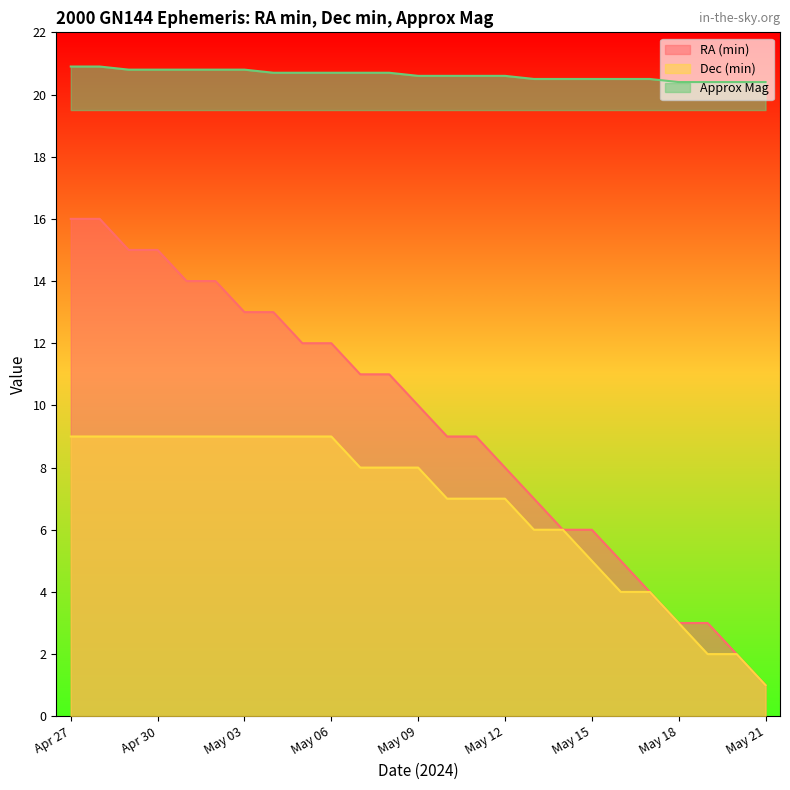

How many series are shown in this chart?

3